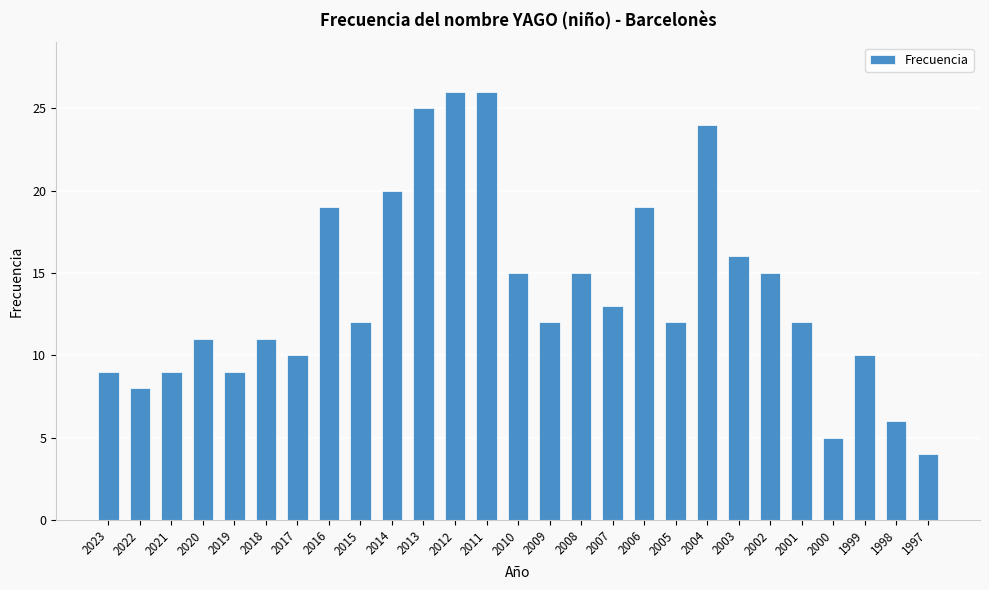

What is the ratio of the value at 2016 to the value at 2020?

1.7